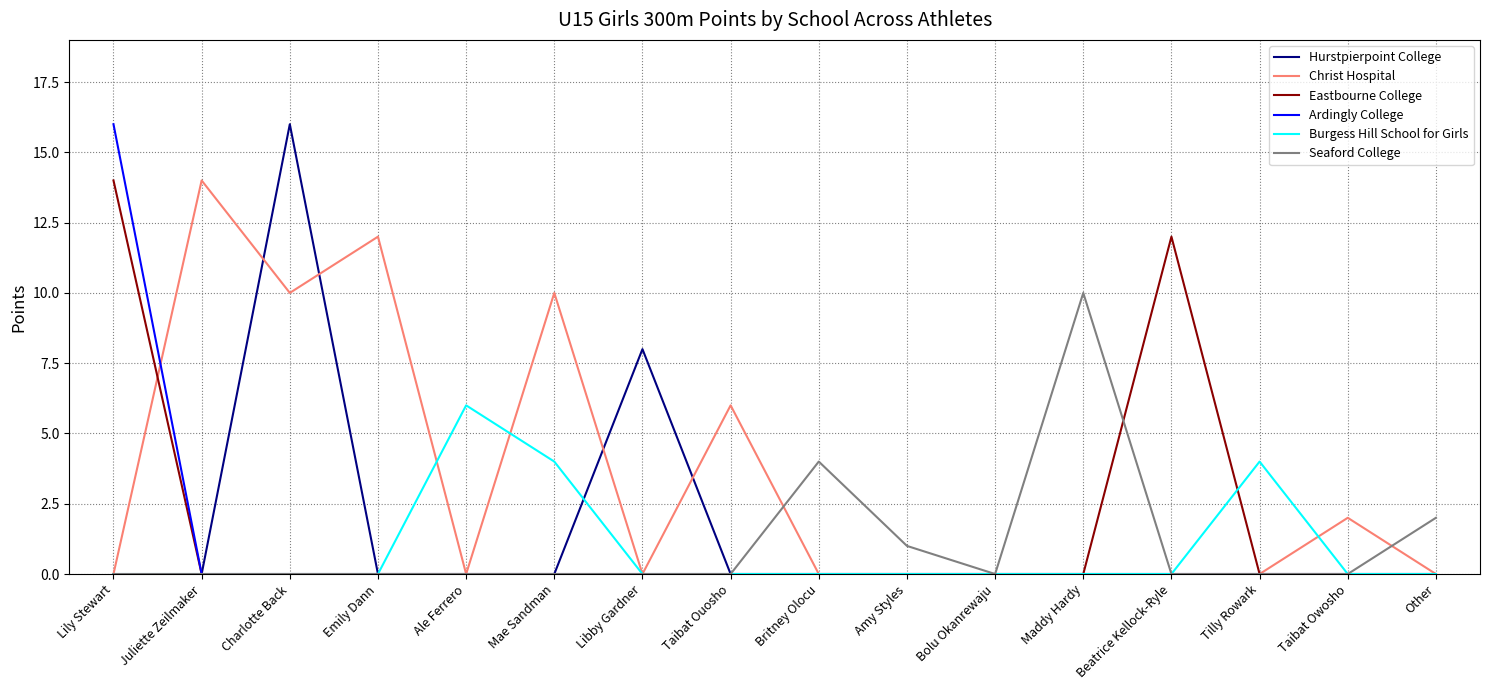

Is this an area chart (filled region under the line)?

No